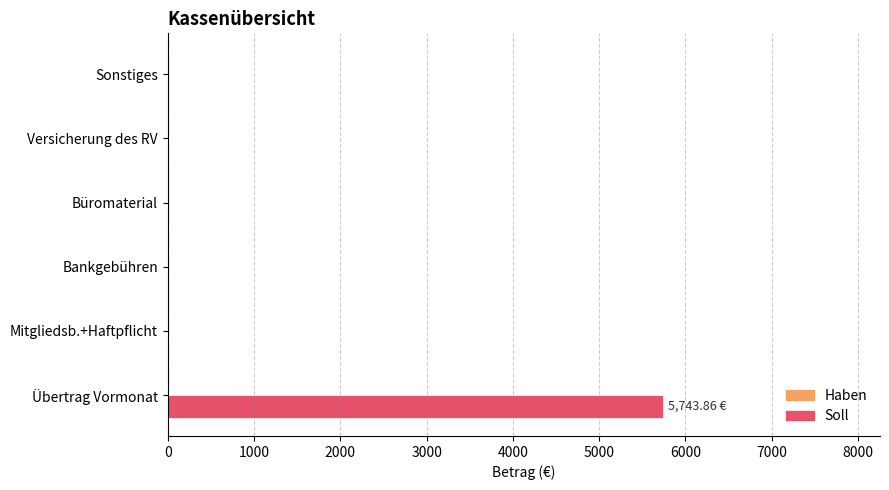

How many distinct data groups are displayed?

1